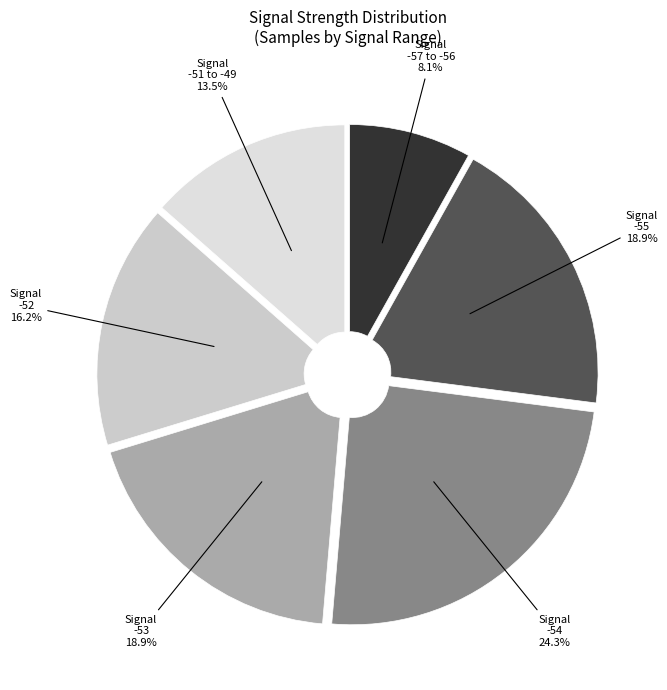

To the nearest percent, what is the average slice percentage?

17%